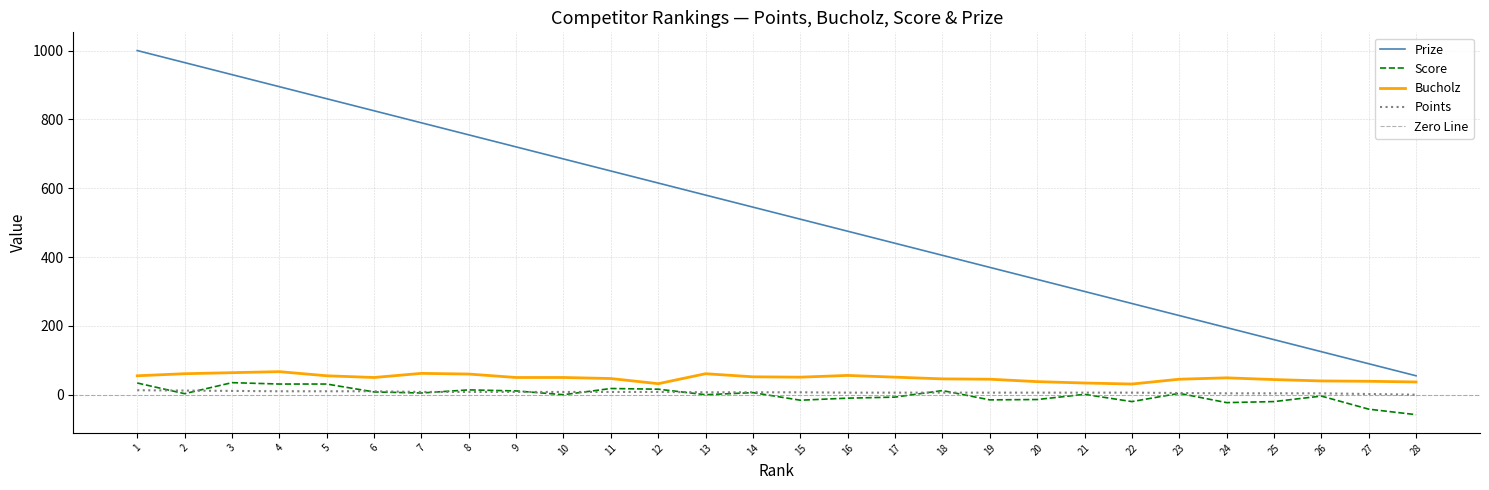

Which has a higher value, 13 or 4?

4